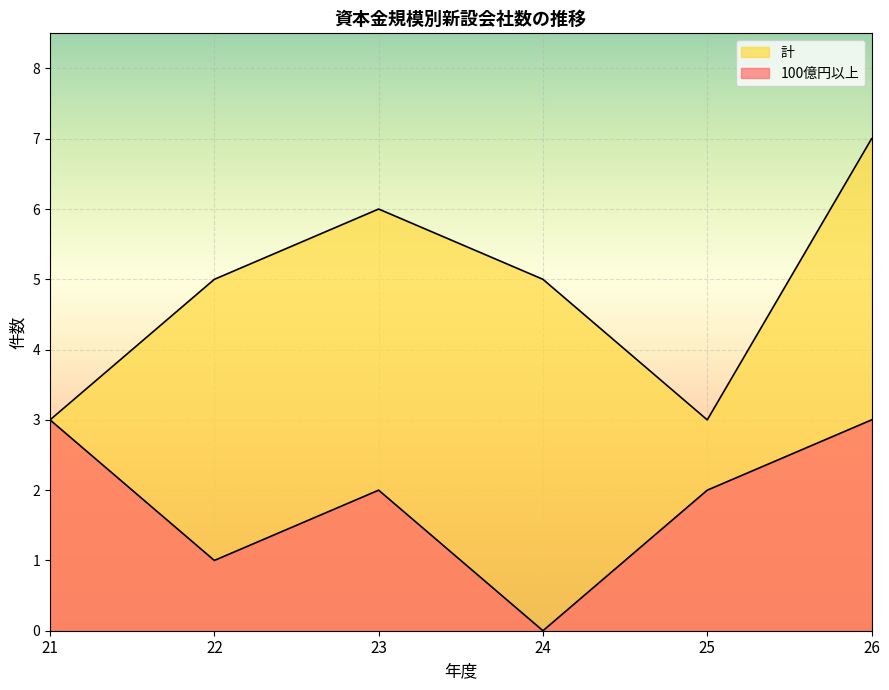

True or false: 100億円以上 and 計 intersect in this chart.

False